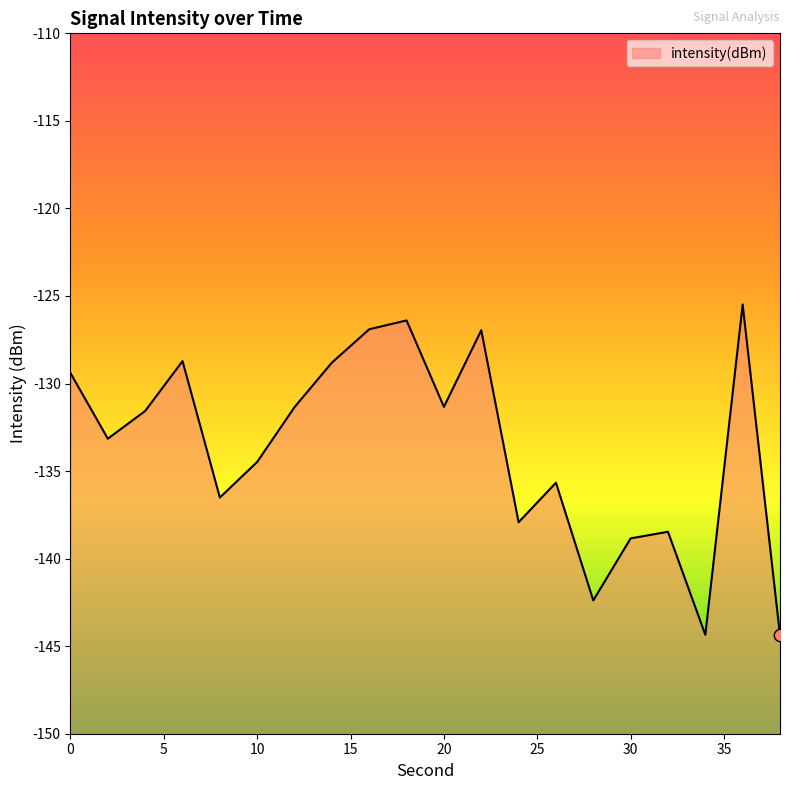

Which has a higher value, 34 or 26?

26